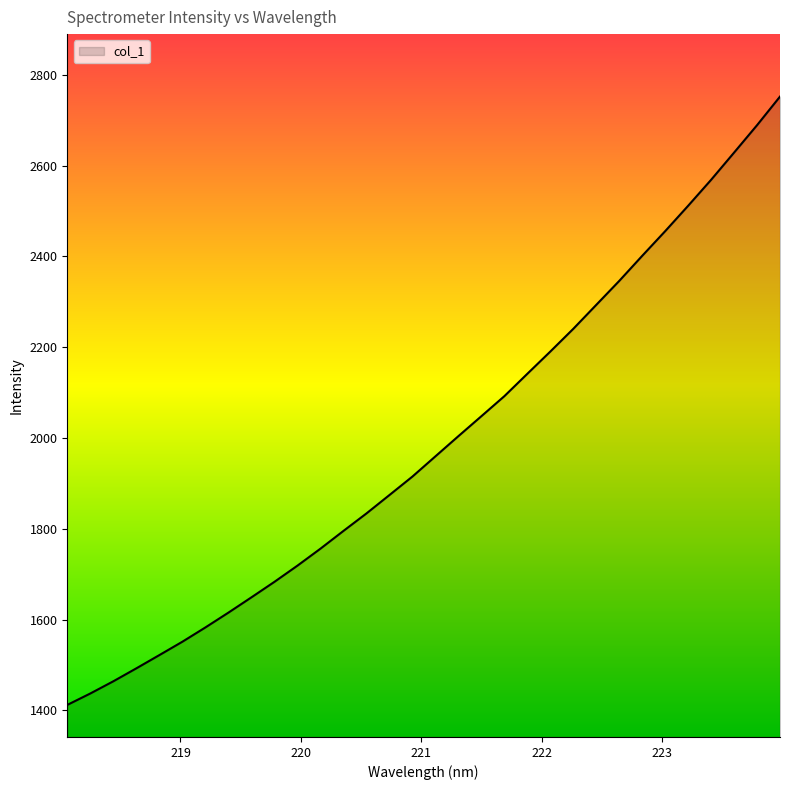

What is the difference between the maximum and minimum values?

1340.0